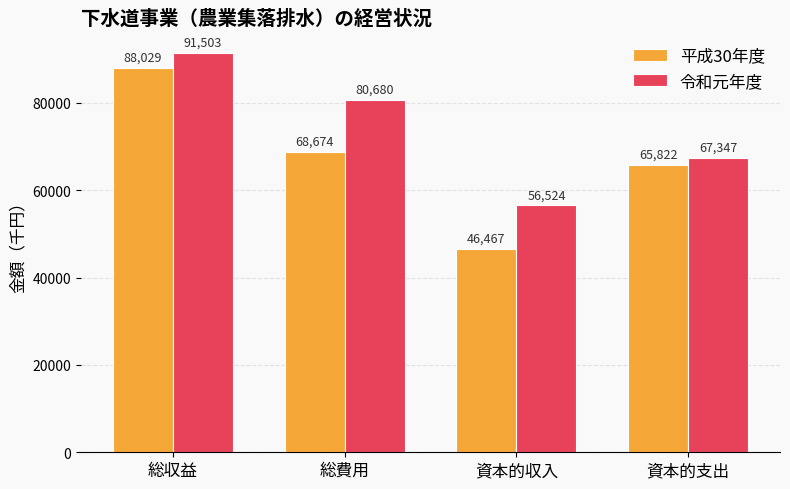

What is the maximum value for 令和元年度?

91503